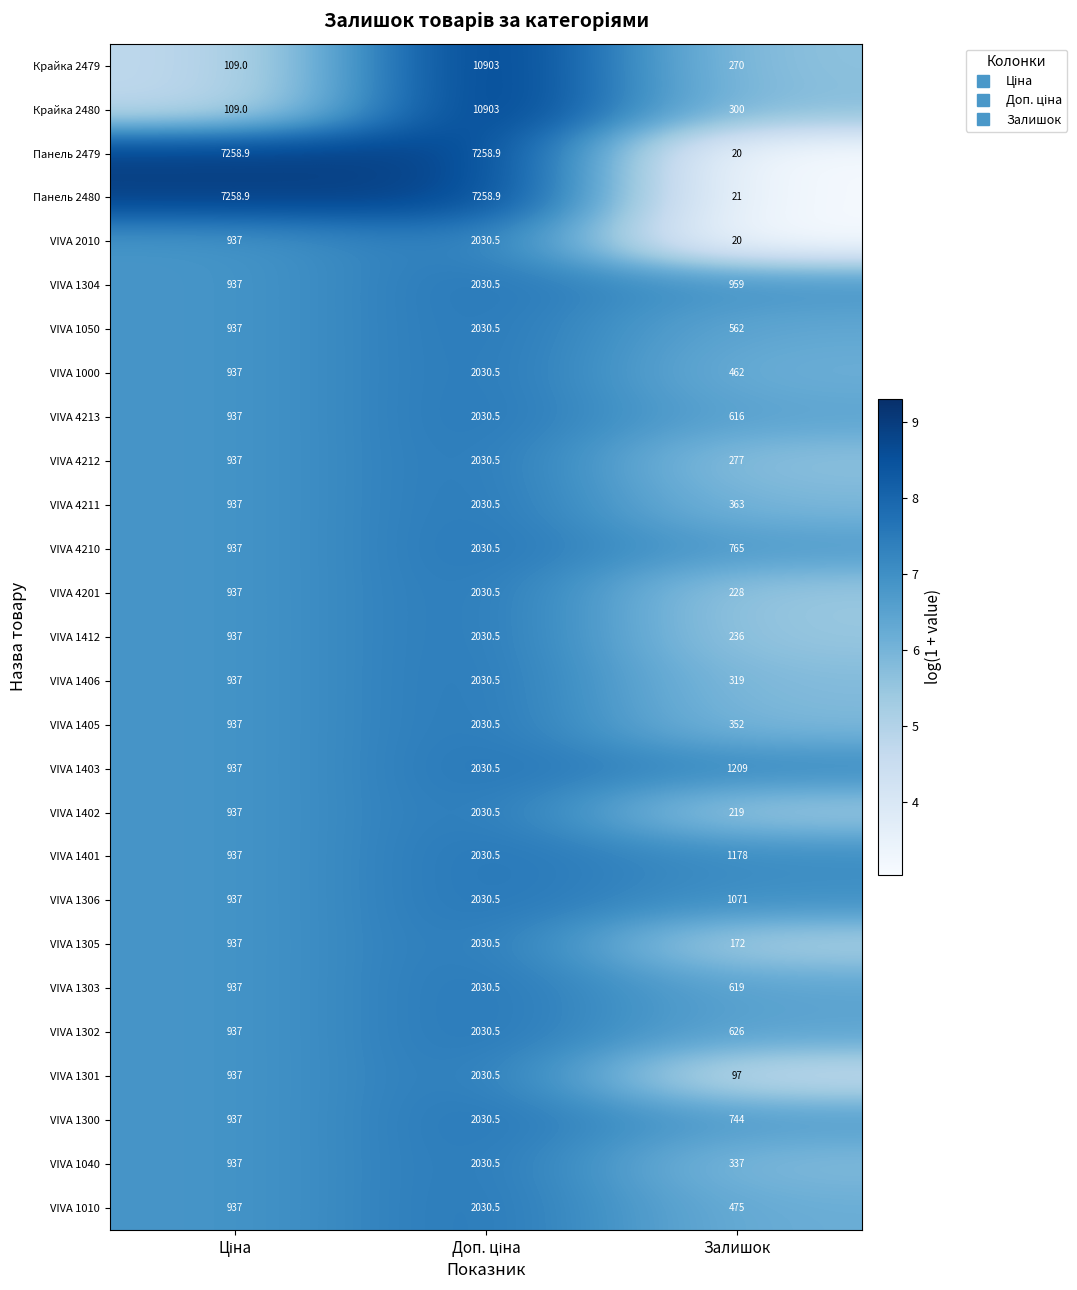

Which series has the largest total across all categories?

Панель 2480